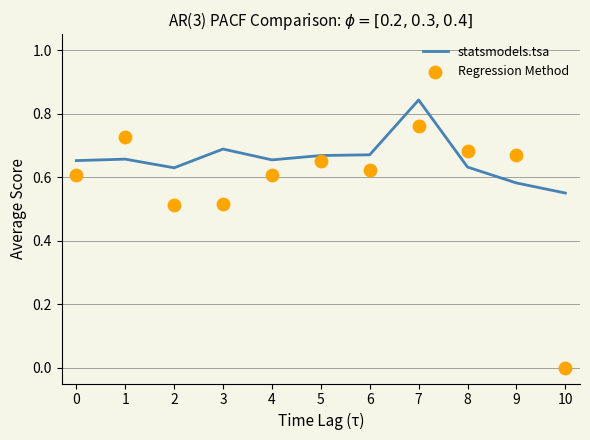

Which series contains the highest Y value?

statsmodels.tsa